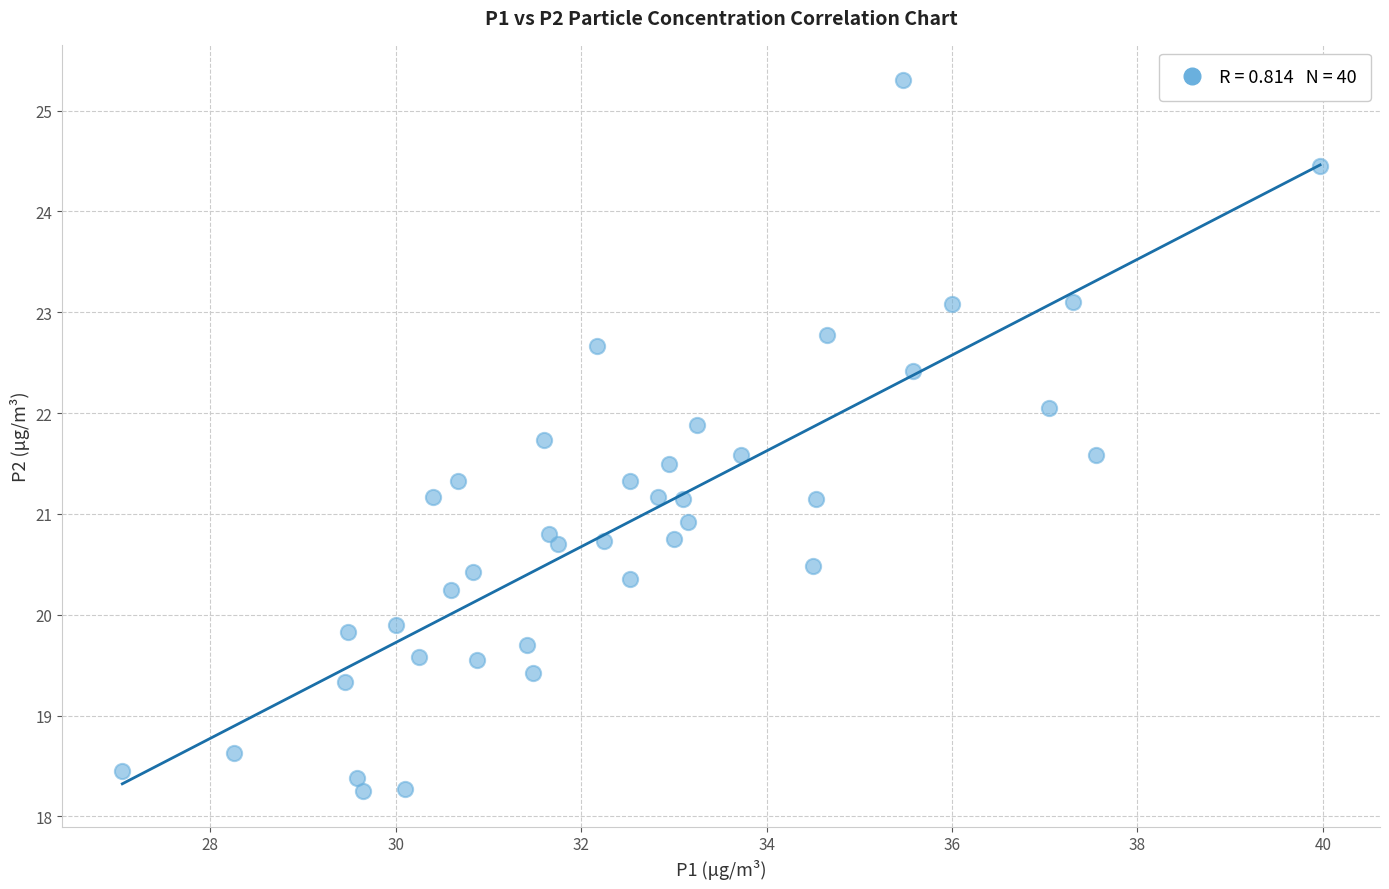

What is the range of X values (max minus min)?

12.9